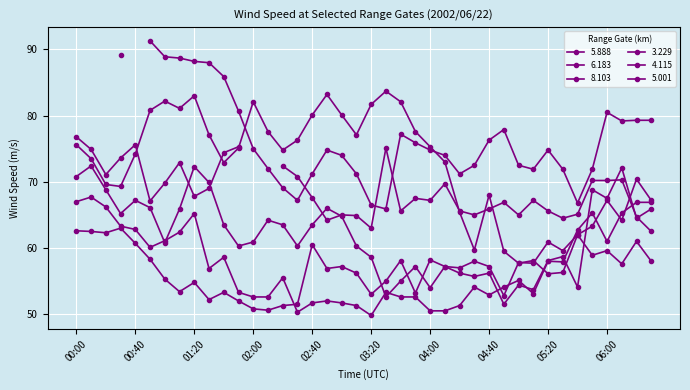

What is the minimum value shown in the chart?

49.8